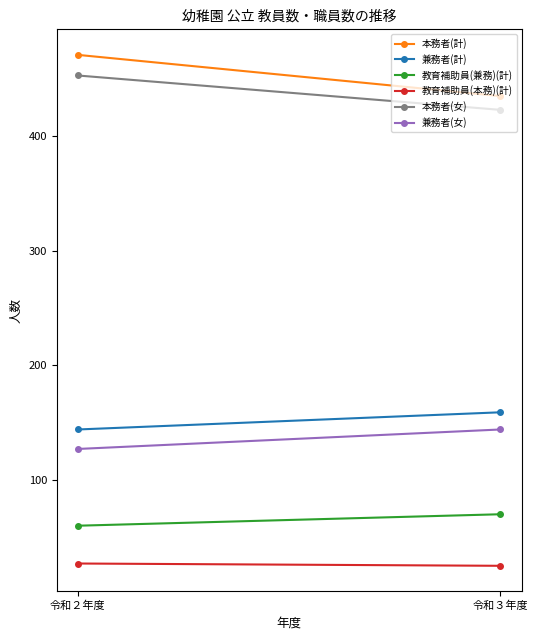

What is the spread (max minus min) of values at 令和３年度?

410